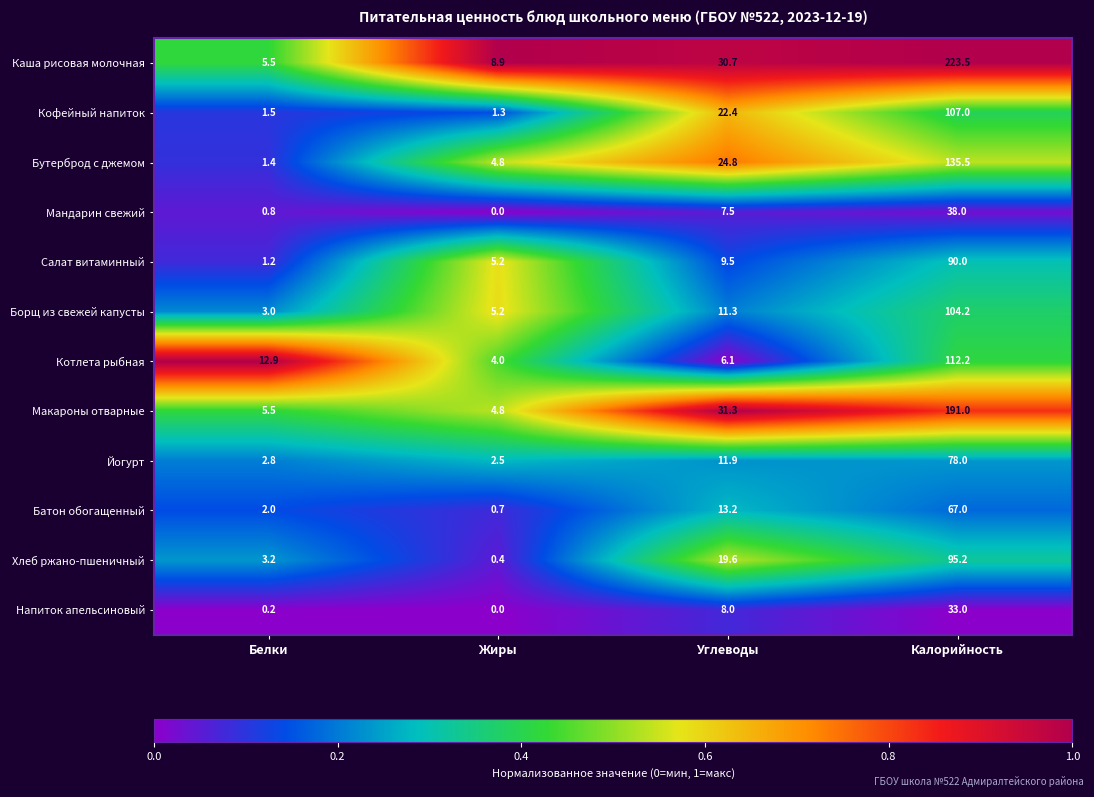

Which category has the highest value in the Котлета рыбная series?

Калорийность